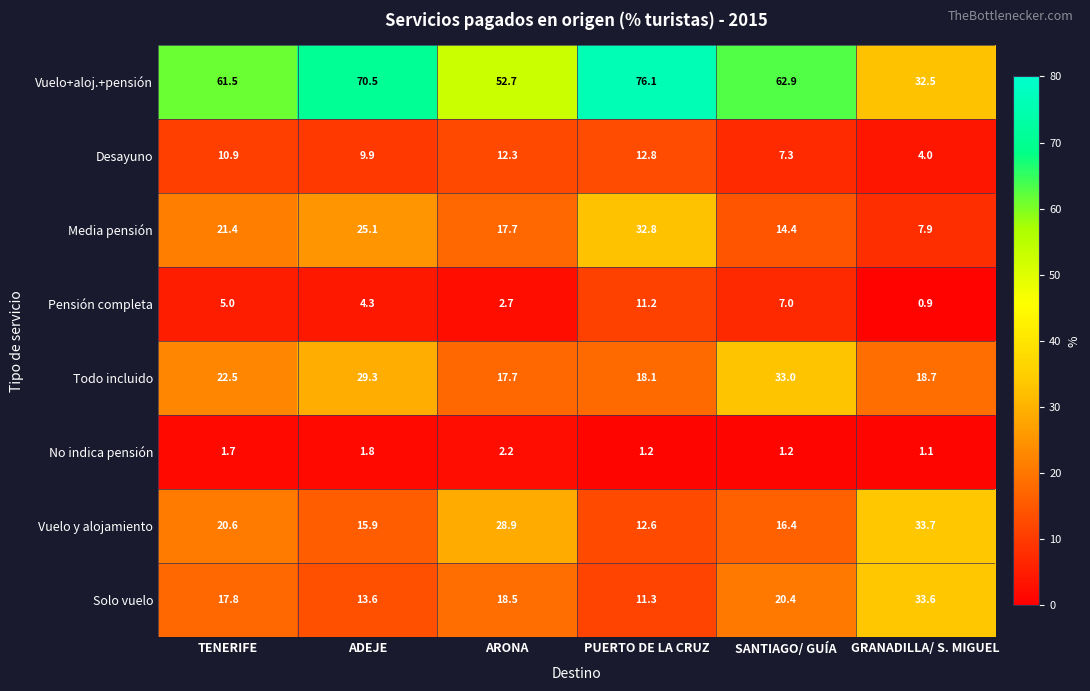

What is the difference between the second highest and second lowest values in the Media pensión series?

10.7